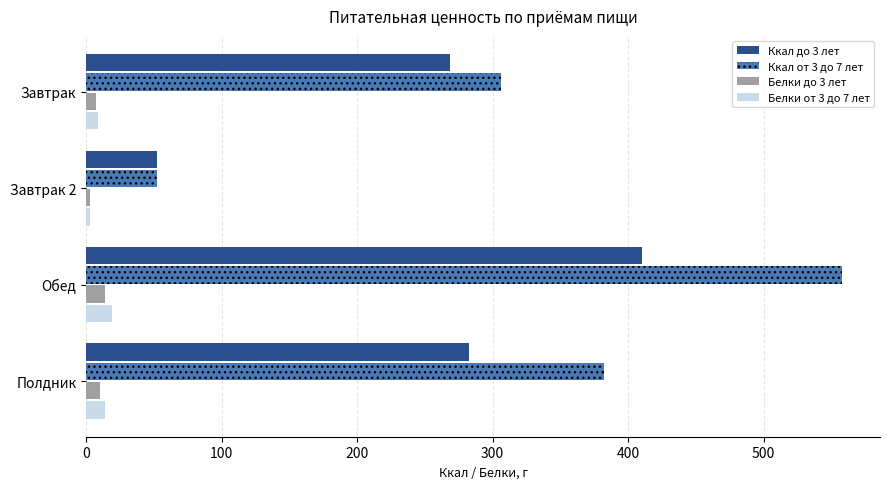

What is the average value of the Белки до 3 лет series?

8.6